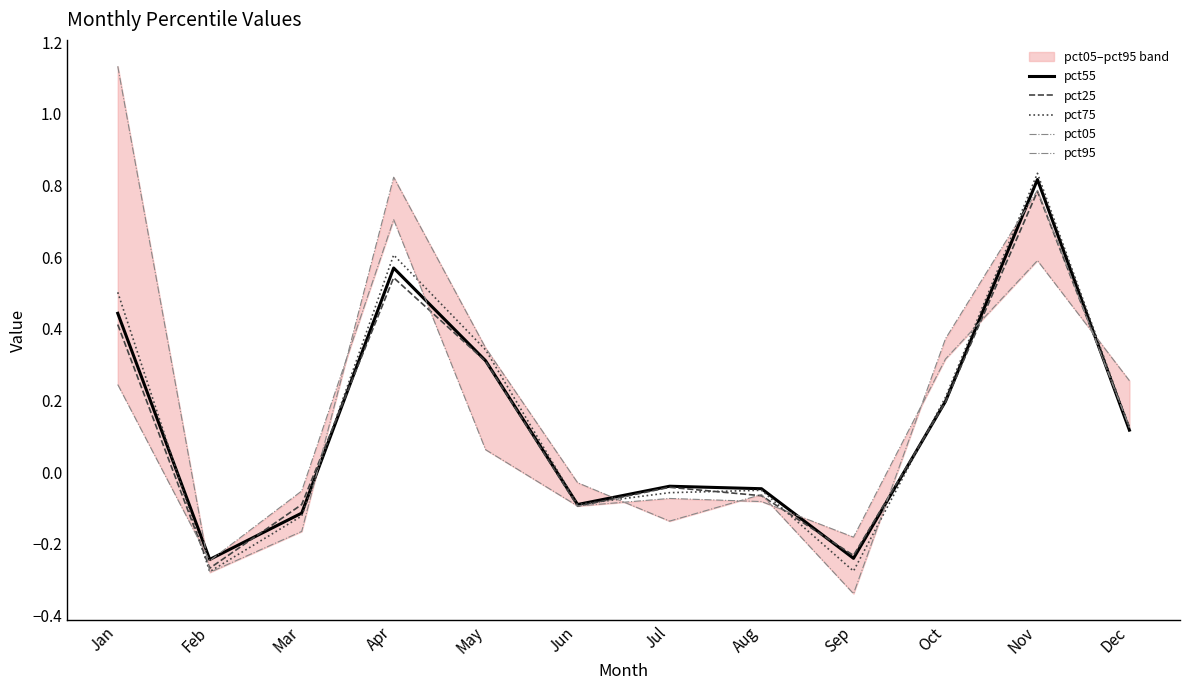

What are all the series names shown in the legend?

pct55, pct25, pct75, pct05, pct95